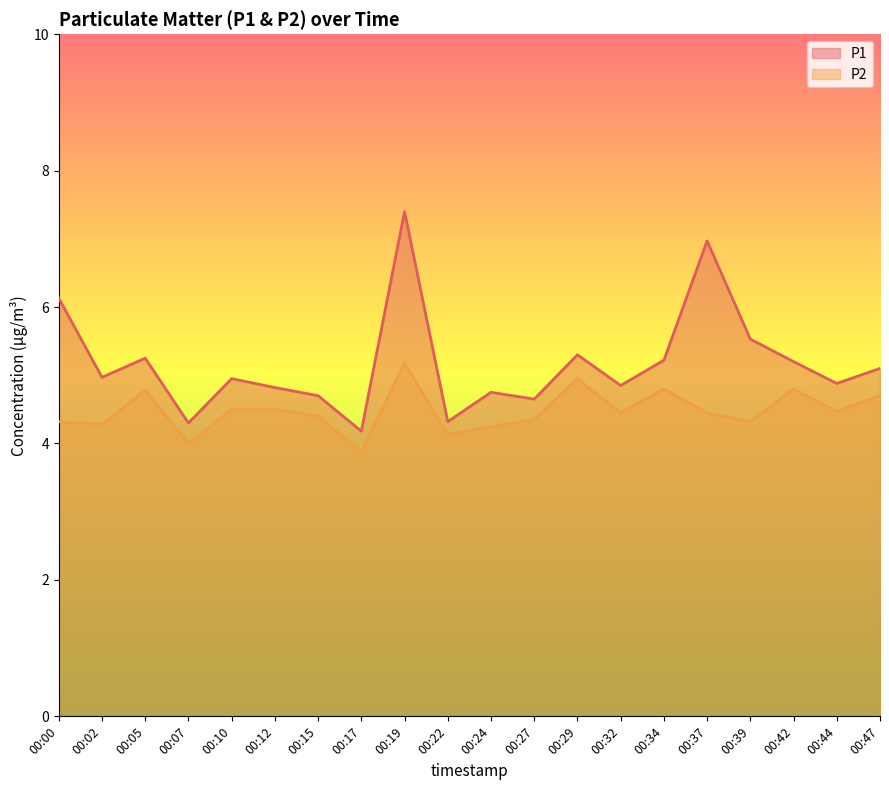

True or false: P1 and P2 cross at least once.

False